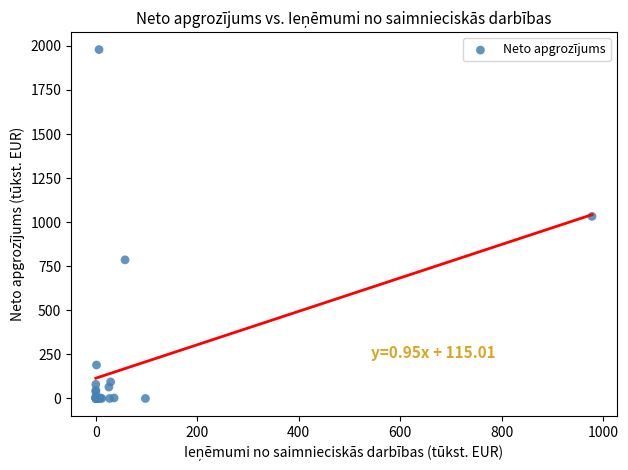

What Y value in the scatter plot is closest to 989?

1032.7